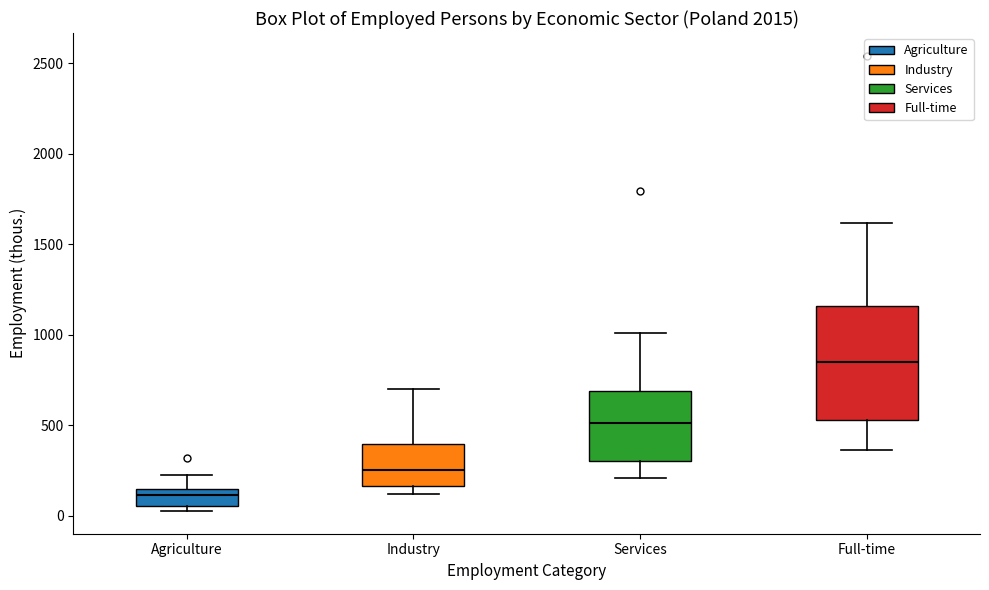

Which box's median line is the lowest?

Agriculture